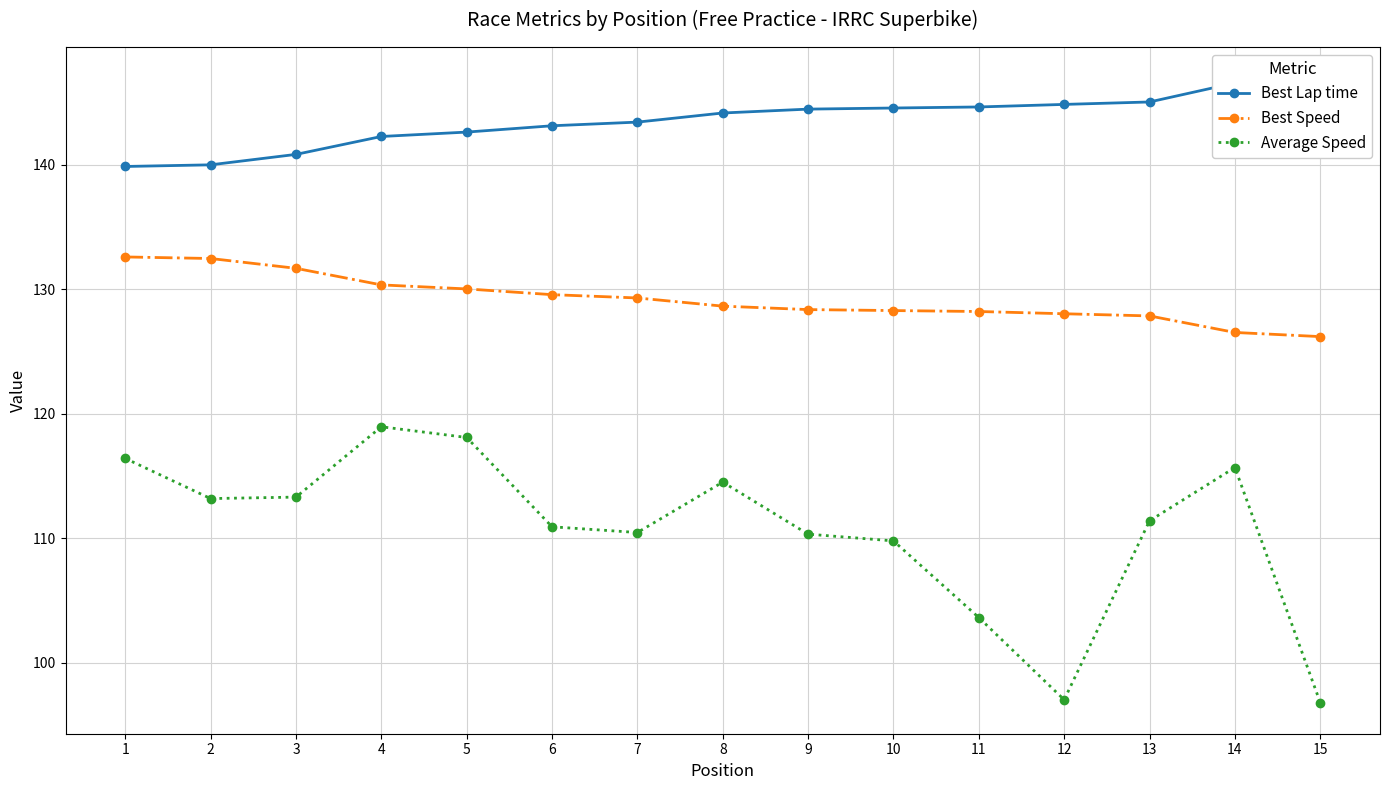

What is the greatest value displayed?

146.9